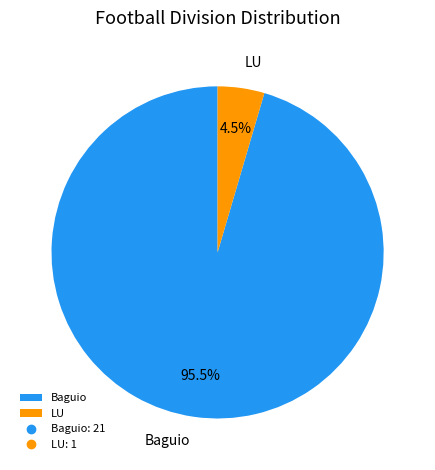

What is the smallest slice in the pie chart?

LU